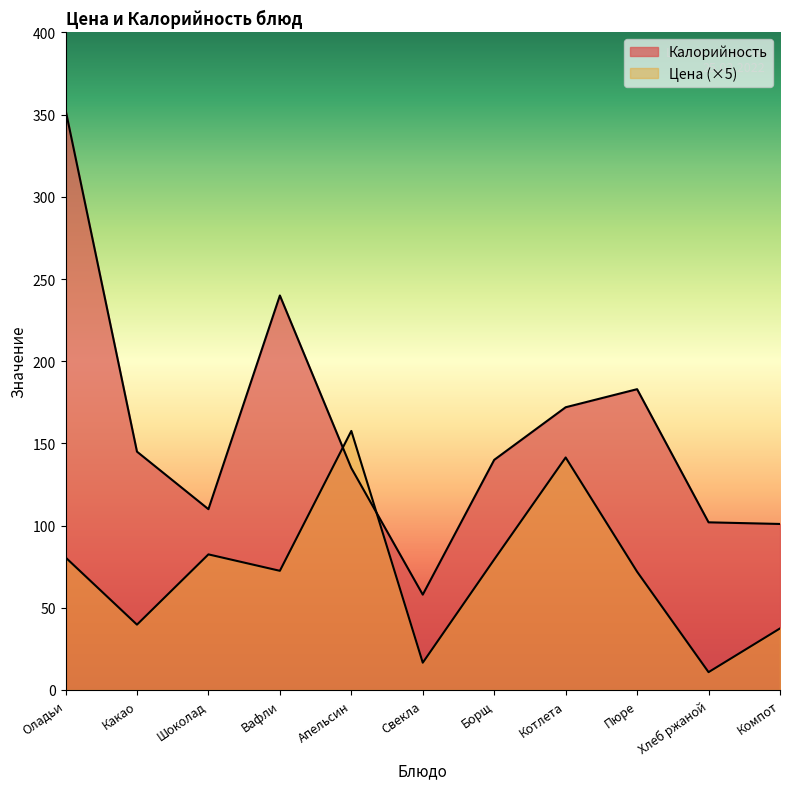

Rank the categories by Цена value from lowest to highest.

Хлеб ржаной, Свекла, Компот, Какао, Пюре, Вафли, Борщ, Оладьи, Шоколад, Котлета, Апельсин